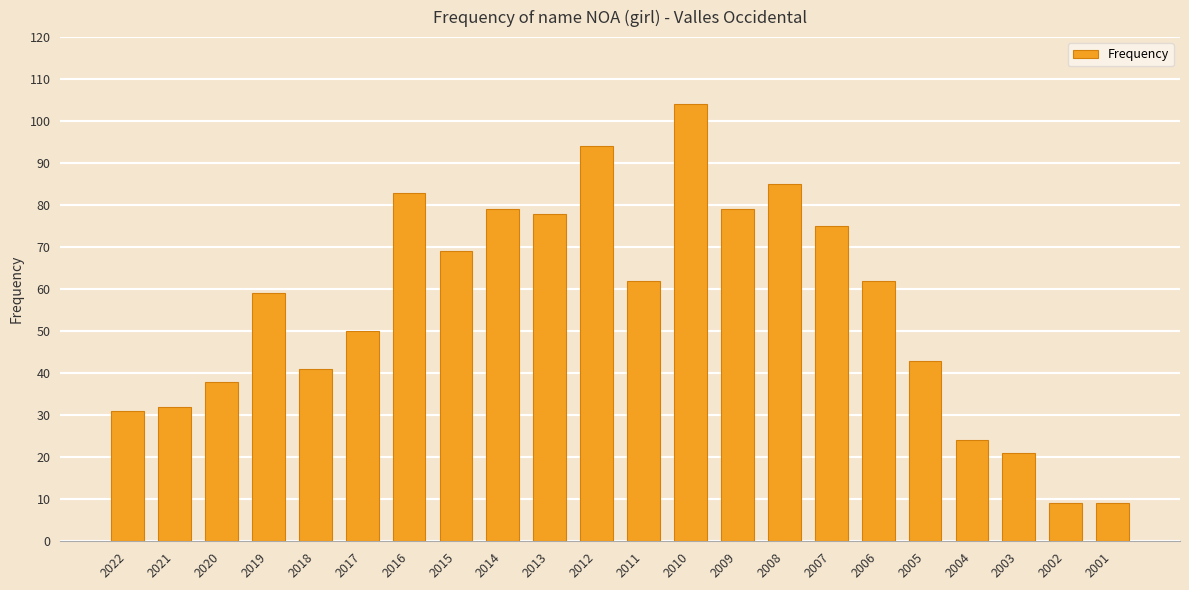

What is the value of the 13th bar from the left?

104